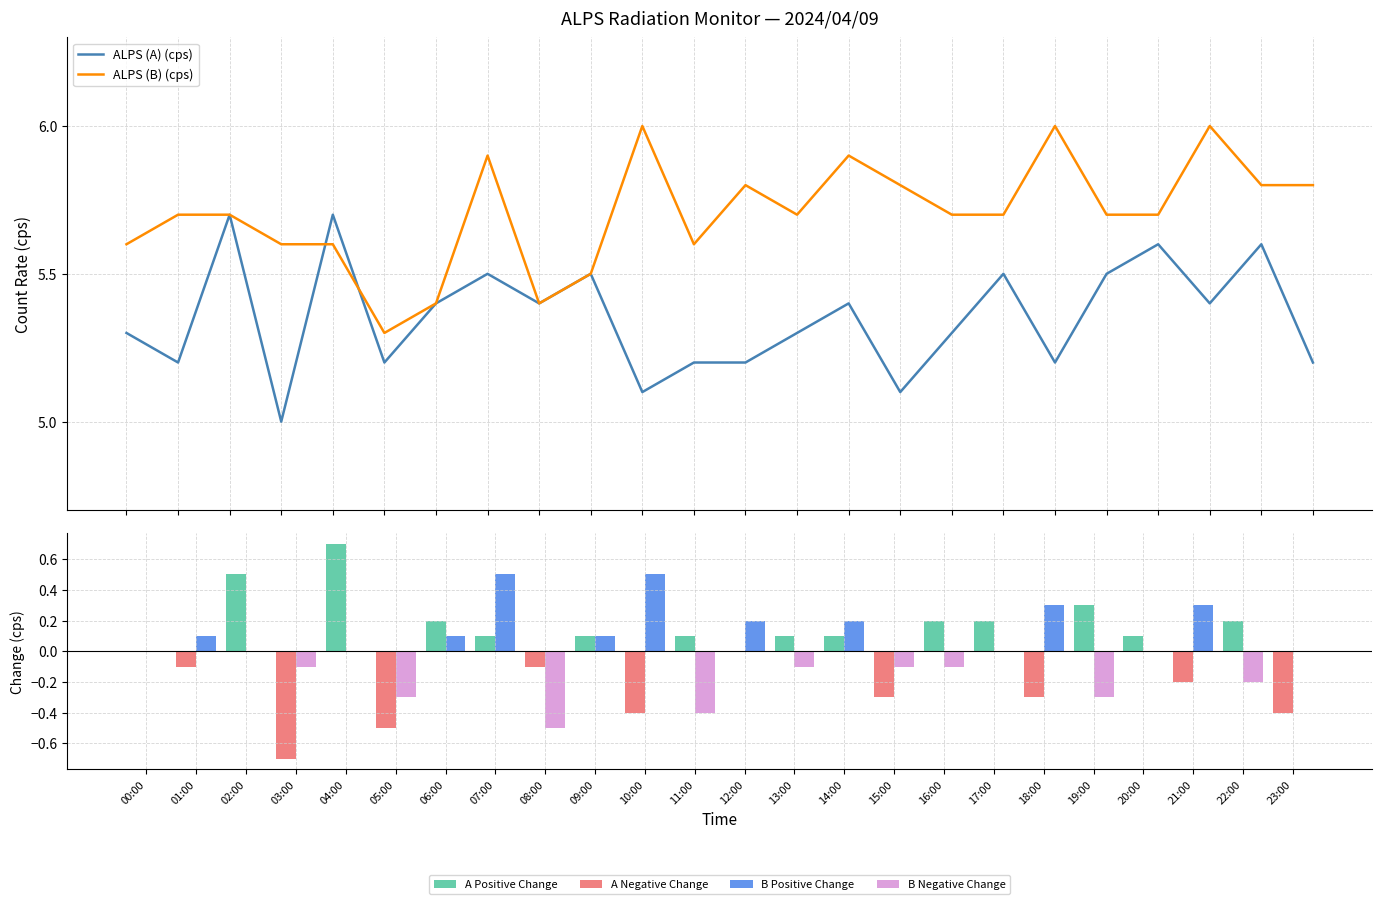

At which category is the sum across all series the highest?

04:00